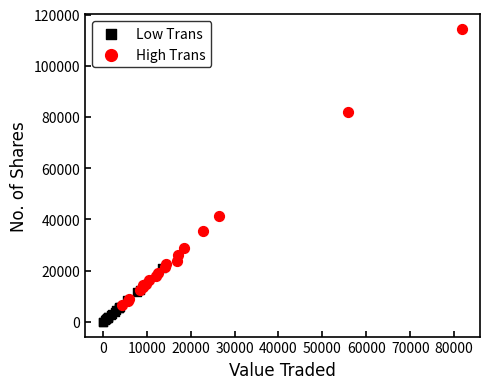

Which series contains the lowest Y value?

Low Trans